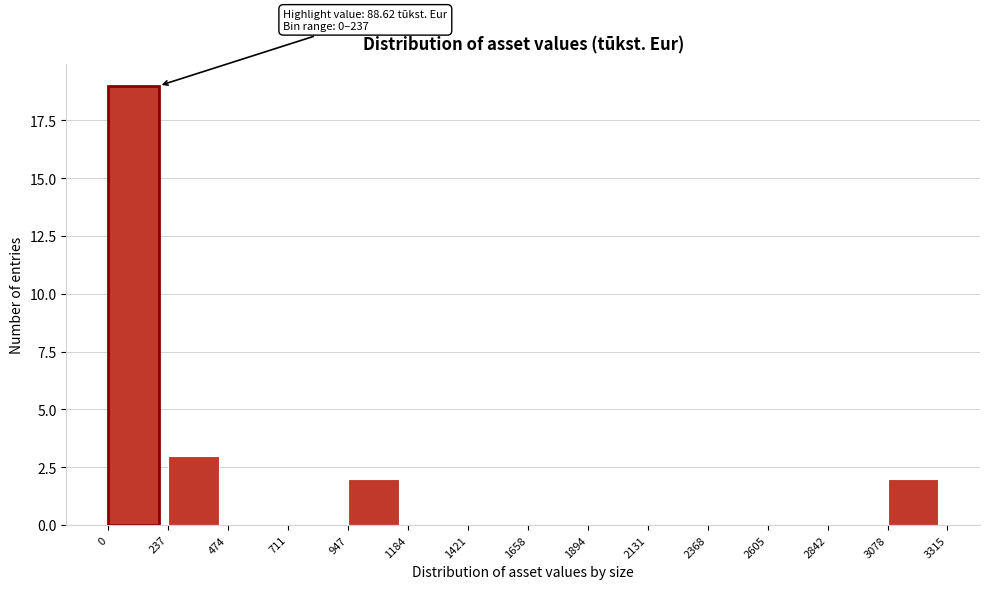

Reading left to right, extract all data points from this chart.

0=19	237=3	474=0	711=0	947=2	1184=0	1421=0	1658=0	1894=0	2131=0	2368=0	2605=0	2842=0	3078=2